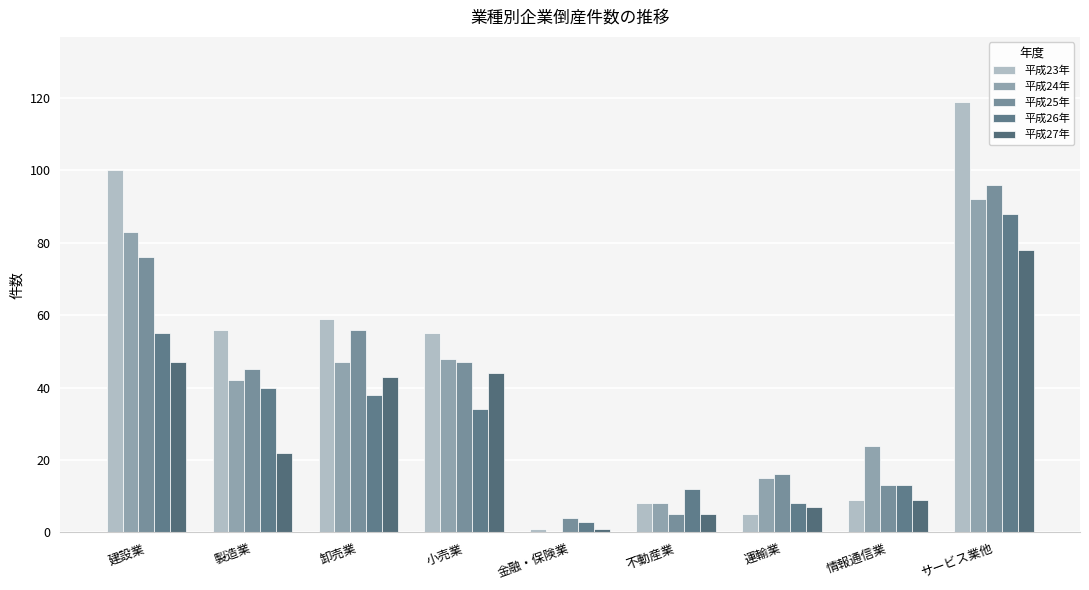

Are the bars grouped side by side (vs. stacked)?

Yes